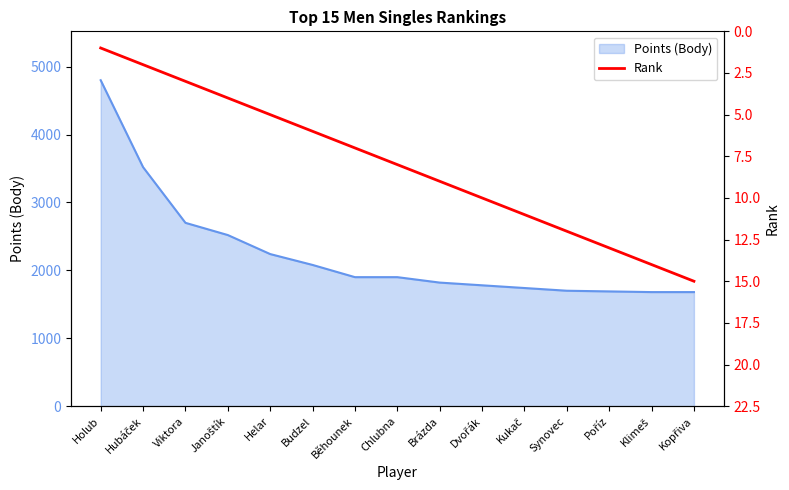

Where does the data first go above 8?

Brázda